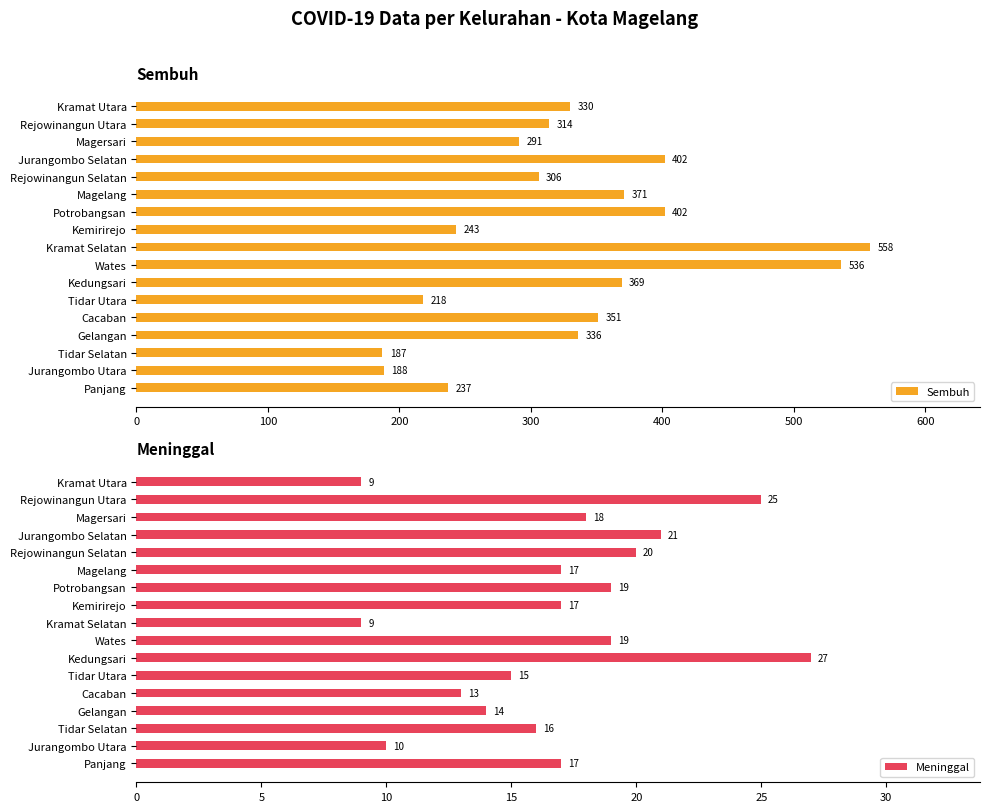

List the series in order of their overall mean, lowest first.

Meninggal, Sembuh